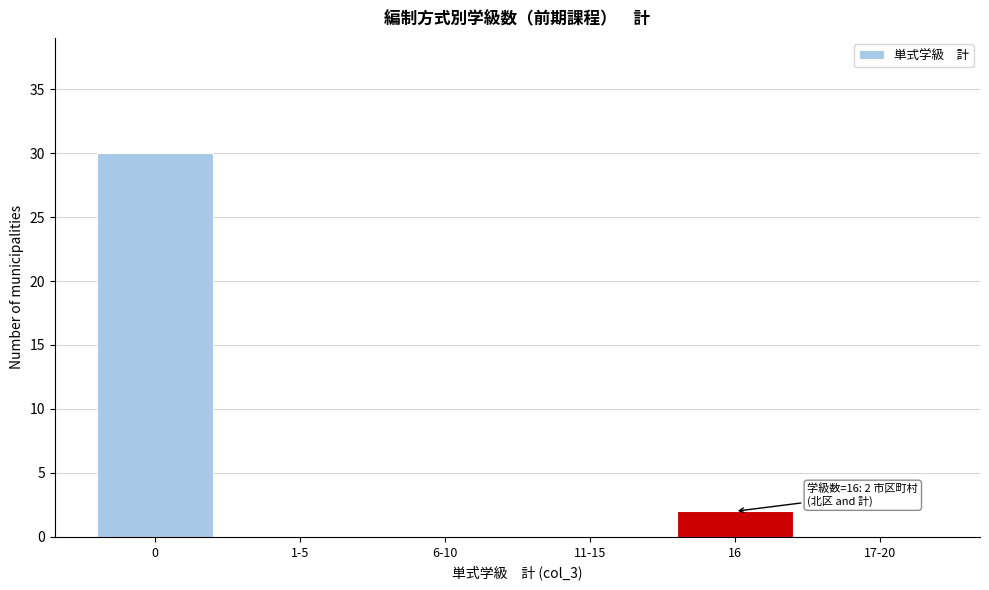

Reading right to left, what are all the values shown in this chart?

17-20=0	16=2	11-15=0	6-10=0	1-5=0	0=30